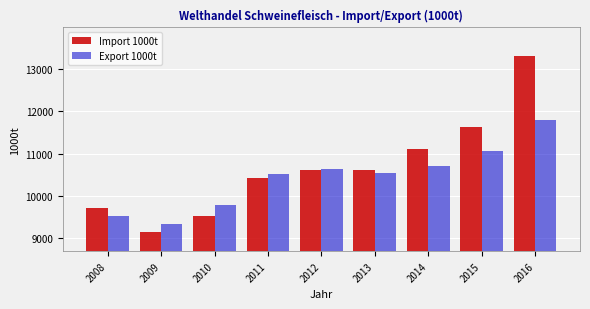

The Export 1000t series shows 10539.1 at 2013. True or false?

True